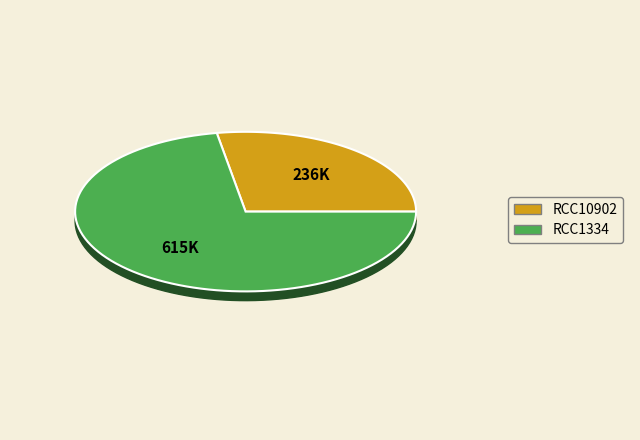

How many slices are in this pie chart?

2